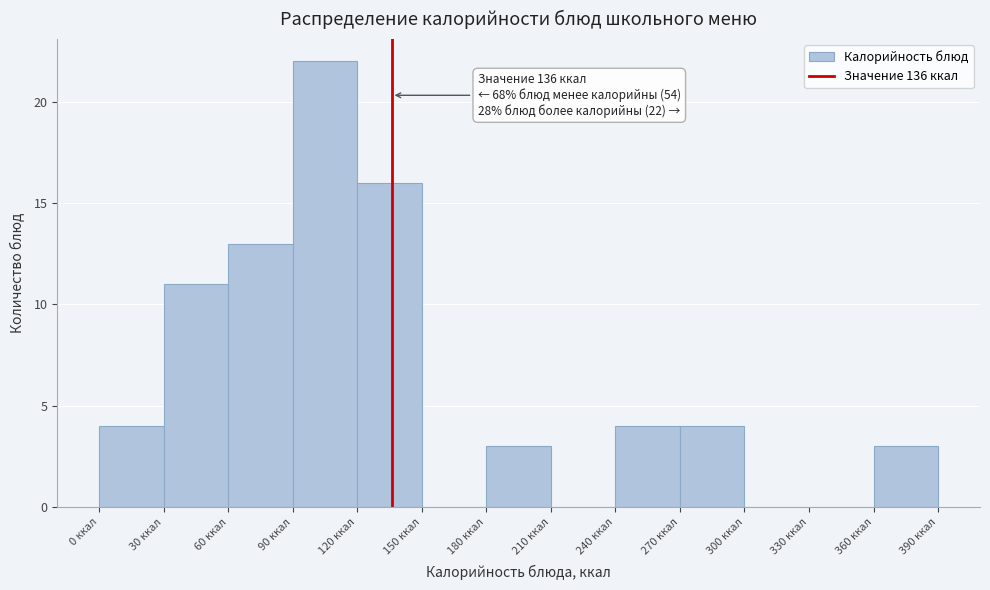

Which range on the x-axis has the tallest bar?

90 to 120